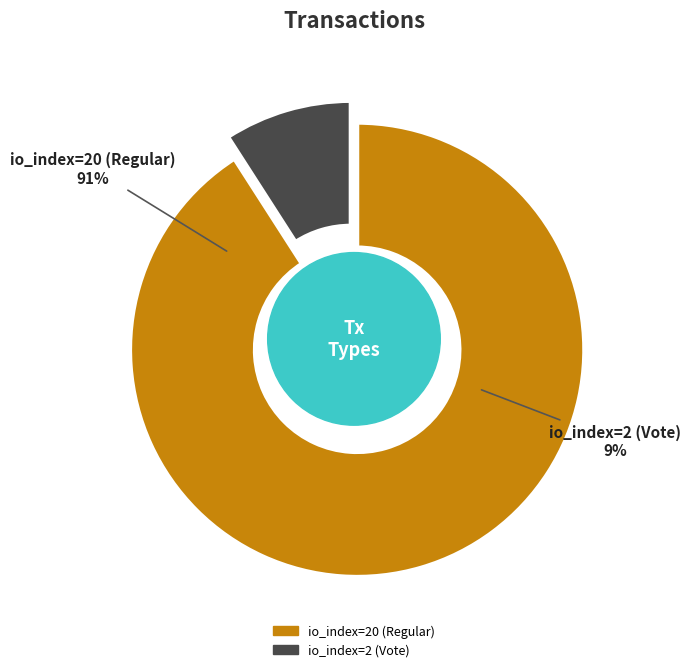

To the nearest percent, what percentage of the pie is io_index=2 (Vote)?

9%